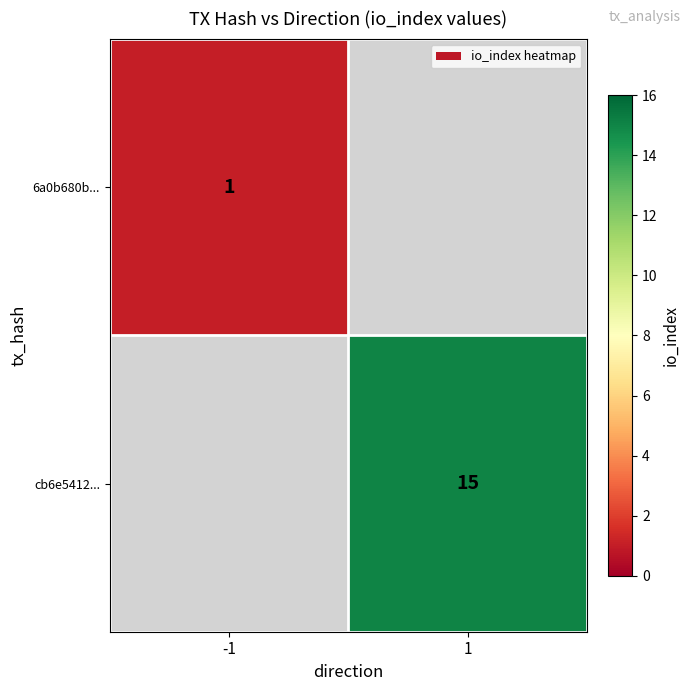

The value of cb6e5412... at 1 is 15. True or false?

True